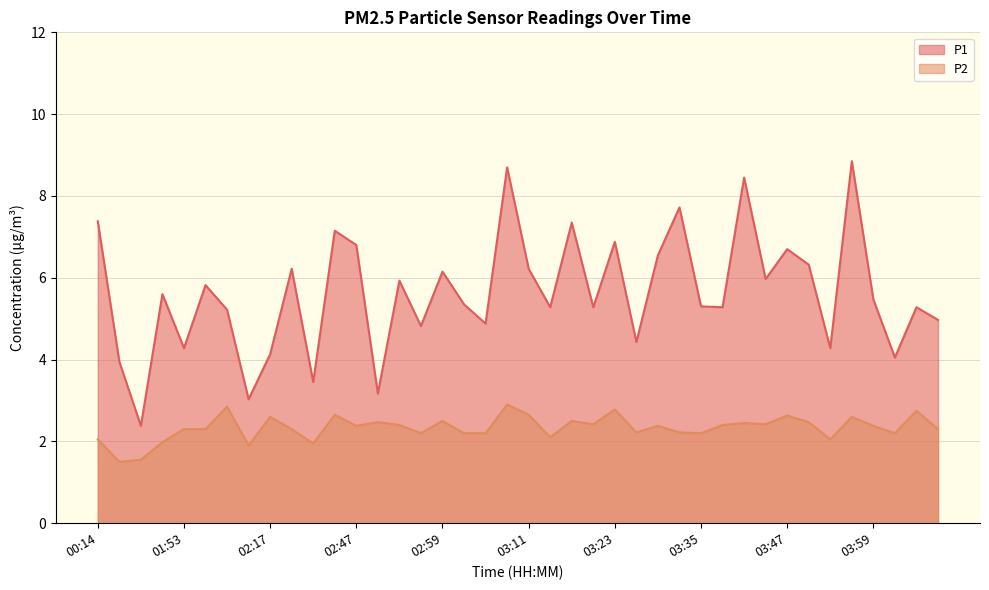

List the labels in order of P1 value, smallest first.

00:24, 02:14, 02:50, 02:37, 00:21, 04:02, 02:17, 01:53, 03:53, 03:26, 02:56, 03:05, 04:08, 02:11, 03:14, 03:20, 03:38, 04:05, 03:35, 03:02, 03:59, 01:47, 02:07, 02:53, 03:44, 02:59, 02:21, 03:11, 03:50, 03:29, 03:47, 02:47, 03:23, 02:44, 03:17, 00:14, 03:32, 03:41, 03:08, 03:56